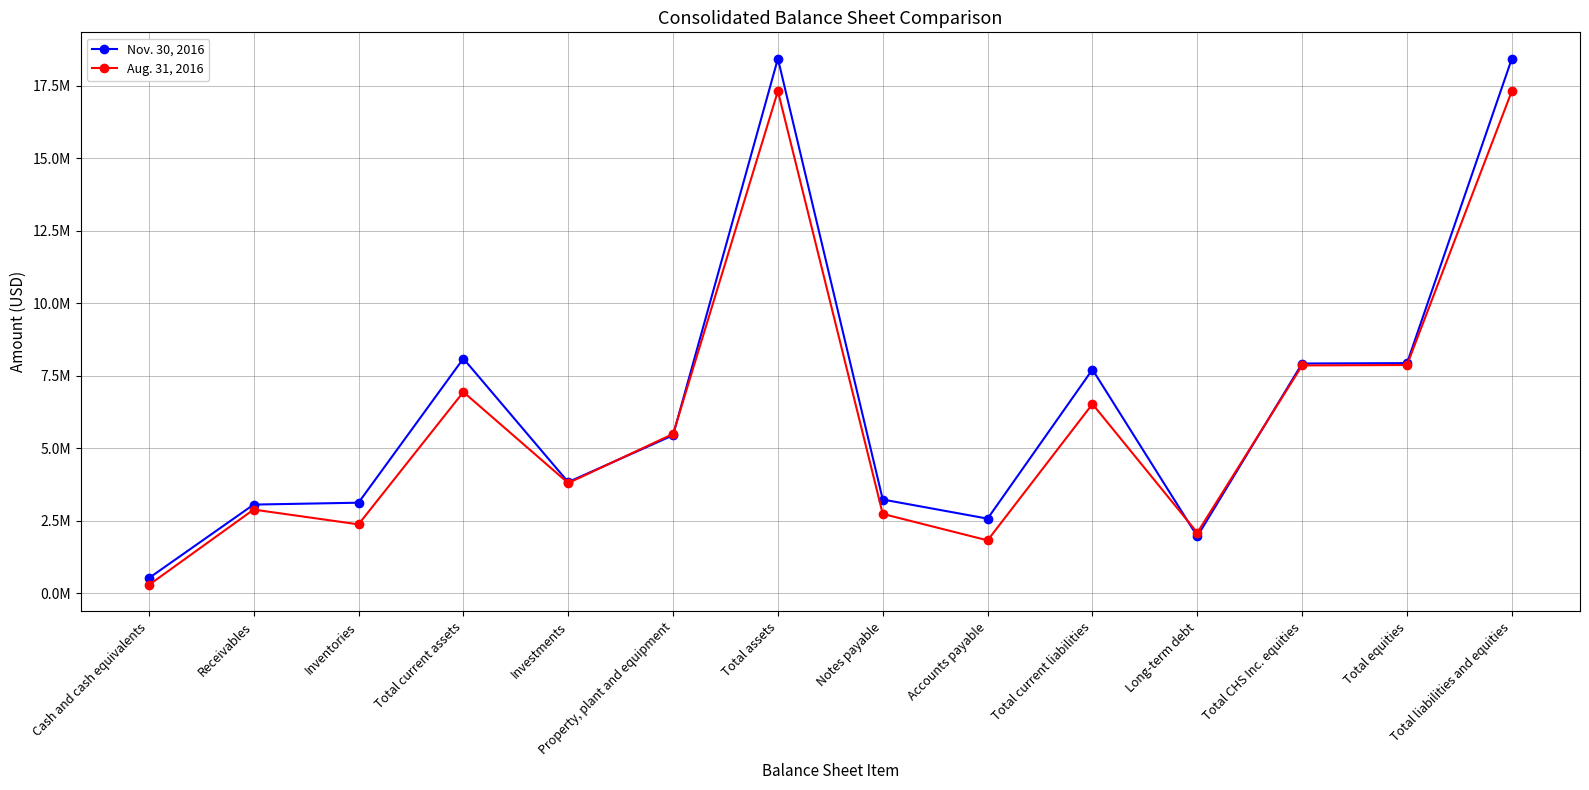

Is the value of Nov. 30, 2016 at Total current assets greater than the value of Aug. 31, 2016 at Cash and cash equivalents?

Yes